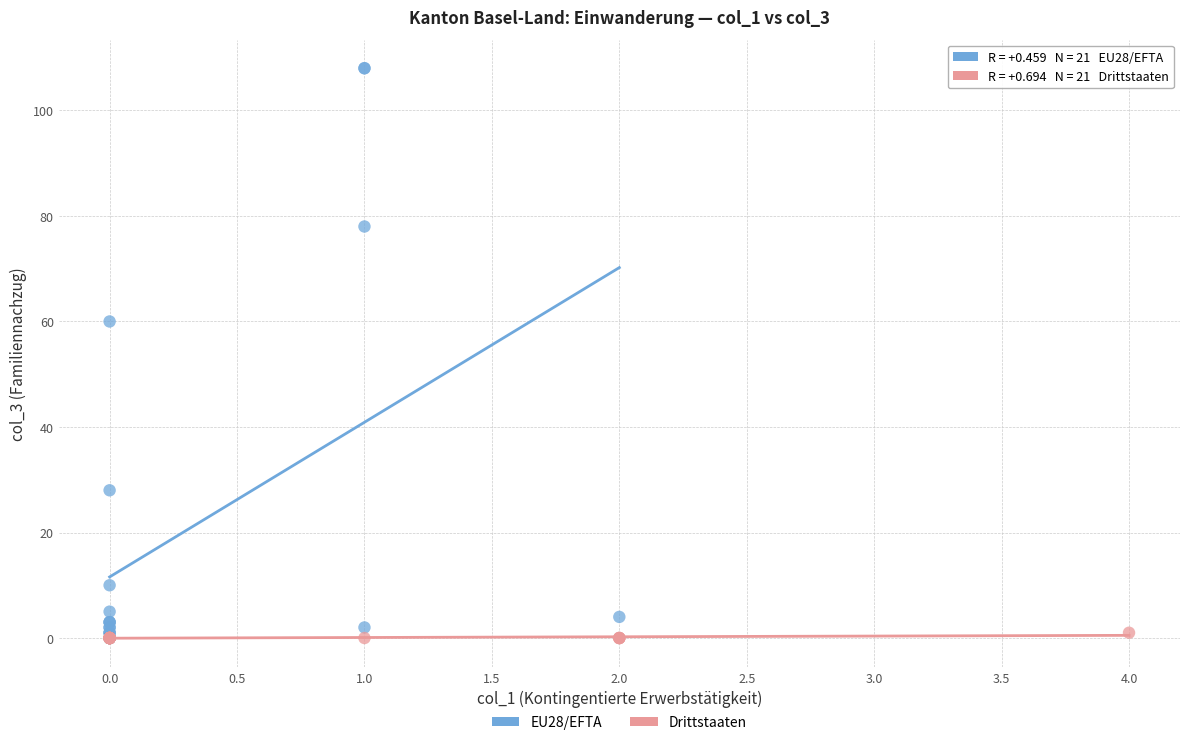

Which series has the widest spread of Y values?

EU28/EFTA